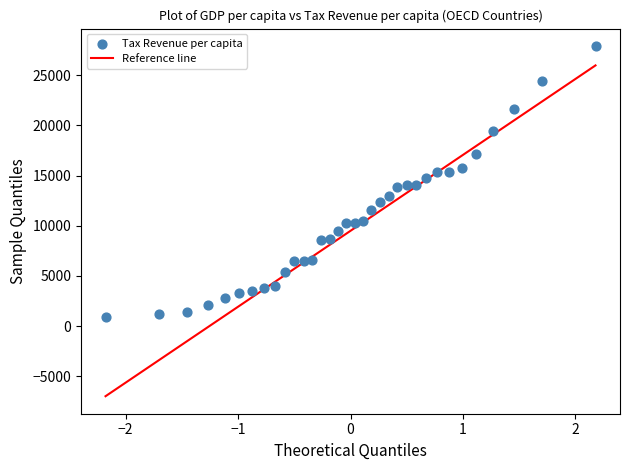

What is the range of Y values (max minus min)?

26917.6